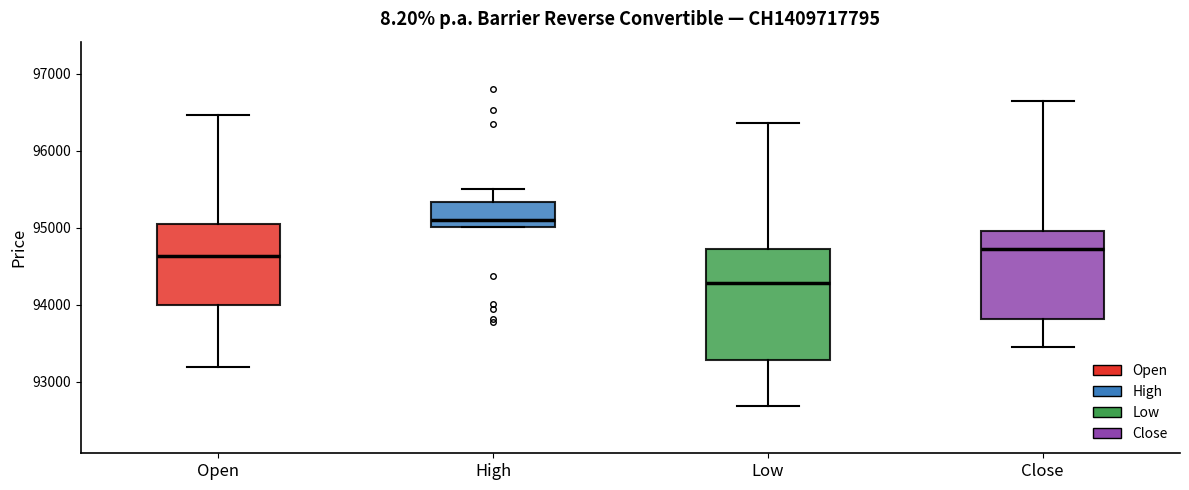

Reading left to right, read every box against the y-axis: the position of its median line, the range the box covers, and the ends of its whiskers. The values are not printed on the chart, so give them approximately, as read against the axis.

Open: median 94600, box 94000 to 95100, whiskers 93200 to 96500
High: median 95100, box 95000 to 95300, whiskers 95000 to 95500
Low: median 94300, box 93300 to 94700, whiskers 92700 to 96400
Close: median 94700, box 93800 to 95000, whiskers 93500 to 96600